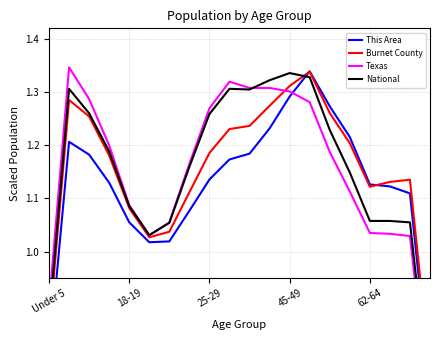

True or false: National has more than 1 points higher than both neighbors.

True